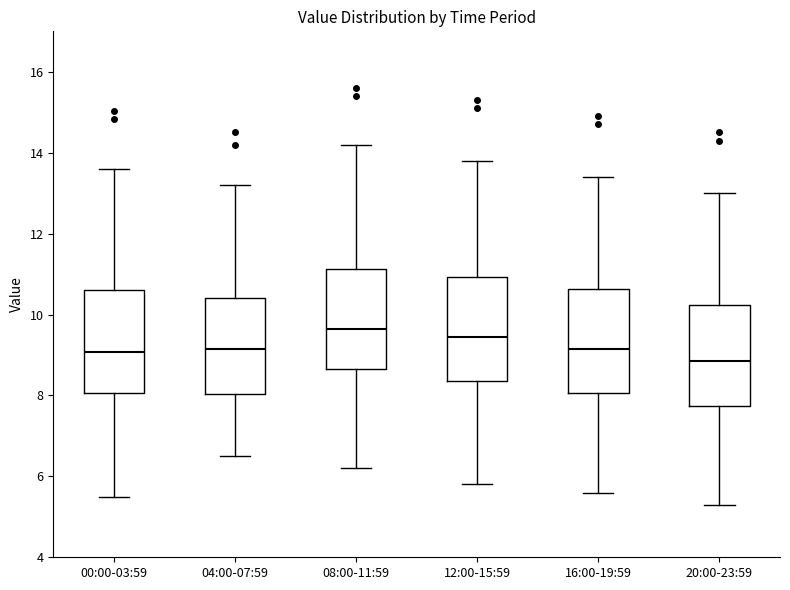

Reading left to right, read every box against the y-axis: the position of its median line, the range the box covers, and the ends of its whiskers. The values are not printed on the chart, so give them approximately, as read against the axis.

00:00-03:59: median 9.0, box 8.0 to 10.6, whiskers 5.6 to 13.6
04:00-07:59: median 9.2, box 8.0 to 10.4, whiskers 6.6 to 13.2
08:00-11:59: median 9.6, box 8.6 to 11.2, whiskers 6.2 to 14.2
12:00-15:59: median 9.4, box 8.4 to 11.0, whiskers 5.8 to 13.8
16:00-19:59: median 9.2, box 8.0 to 10.6, whiskers 5.6 to 13.4
20:00-23:59: median 8.8, box 7.8 to 10.2, whiskers 5.4 to 13.0